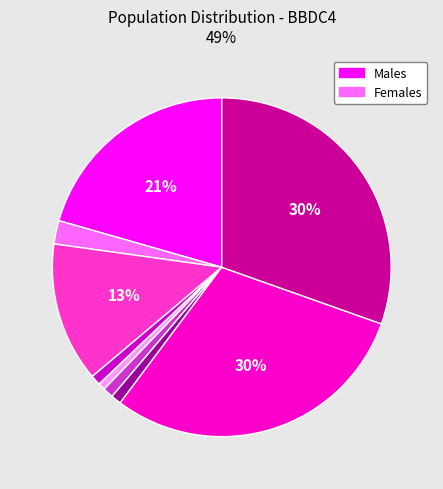

Is there a majority slice in this chart?

No